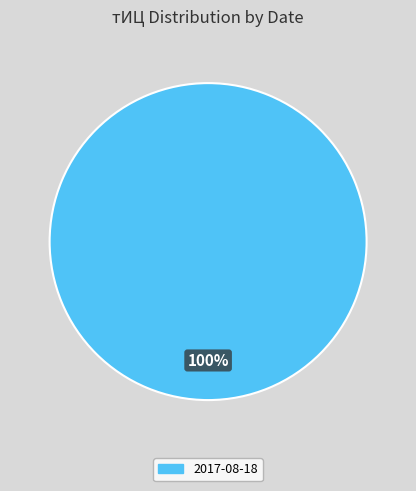

Rank the categories by value from highest to lowest.

2017-08-18